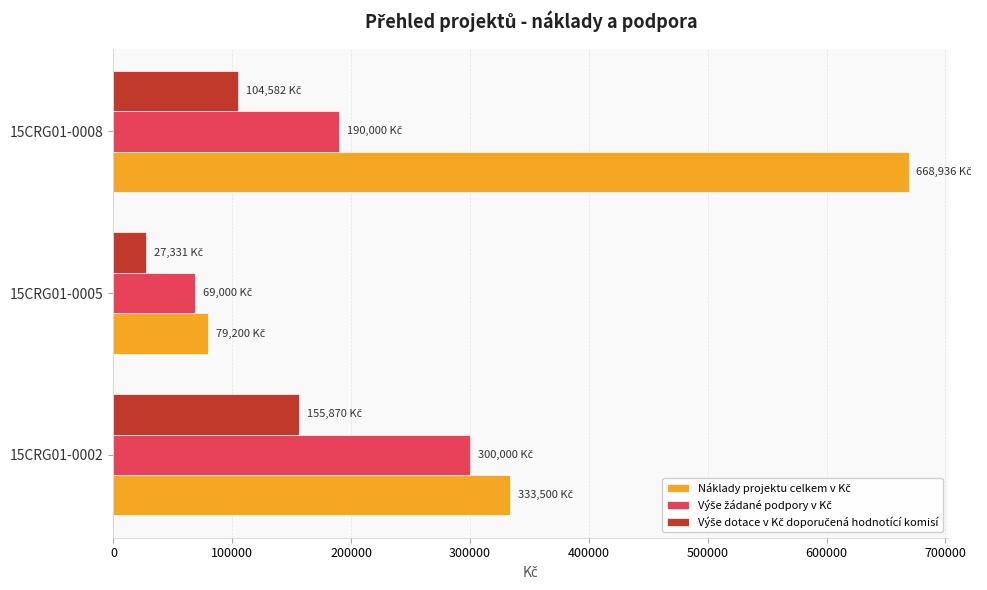

At which category is the sum across all series the highest?

15CRG01-0008